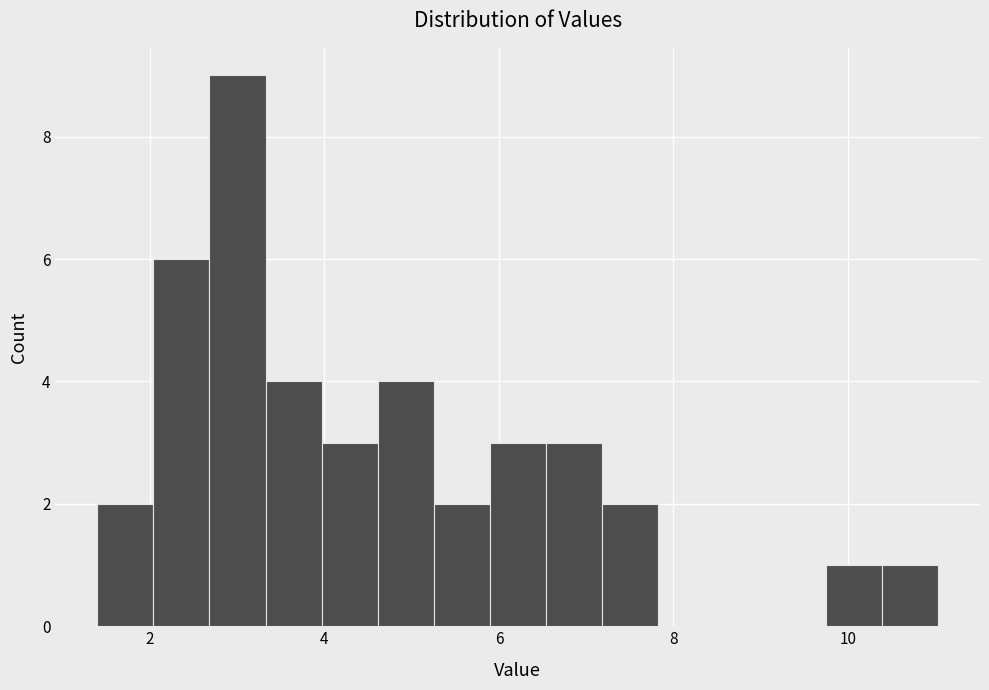

Read against the x-axis, roughly where is the centre of the tallest bar?

3.0